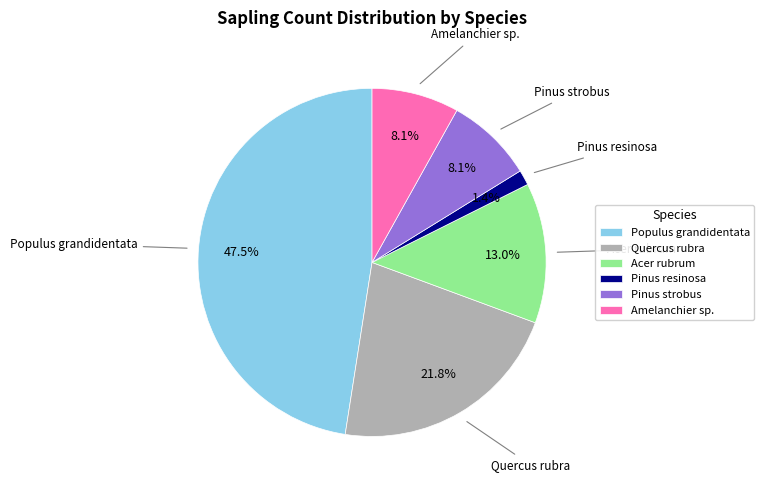

To the nearest percent, what is the combined percentage of Pinus strobus and Populus grandidentata?

56%